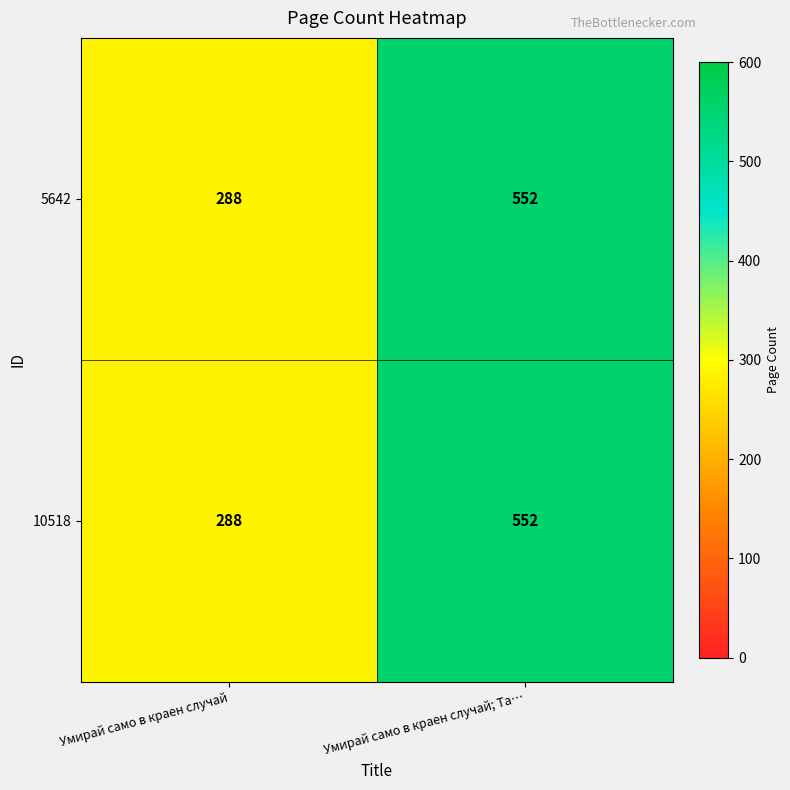

Where is 10518 nearest to the value 420?

Умирай само в краен случай